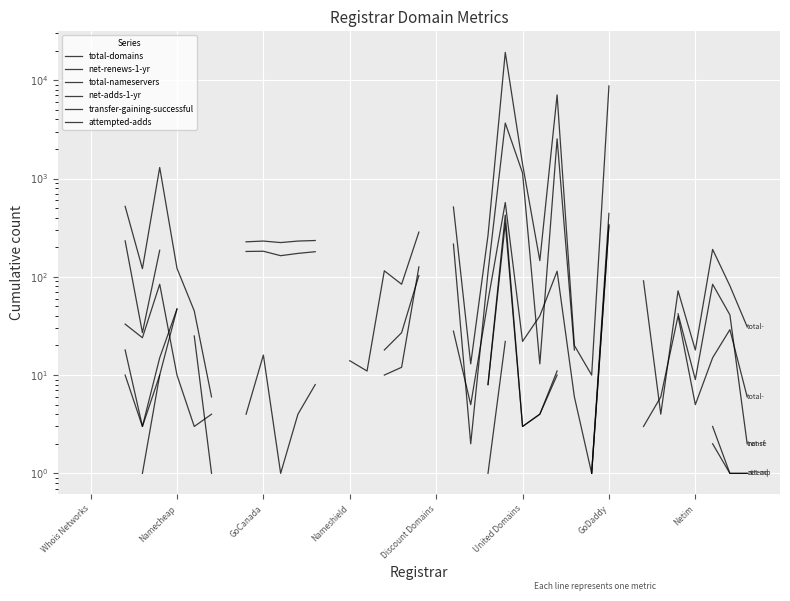

What is the total value across all series at 27?

9757.0